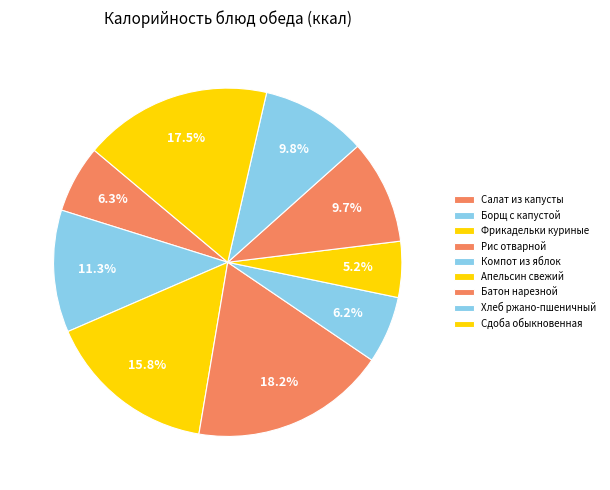

How many slices are in this pie chart?

9